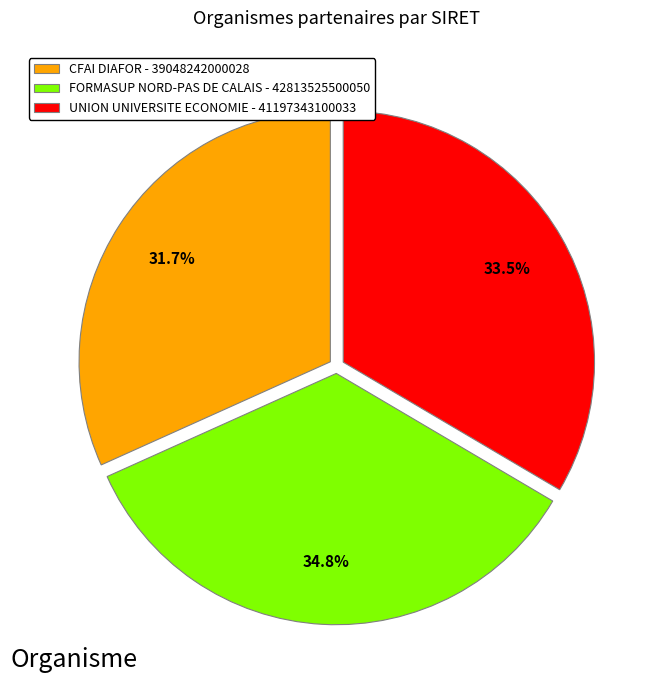

Rank the categories by value from lowest to highest.

CFAI DIAFOR, UNION UNIVERSITE ECONOMIE, FORMASUP NORD-PAS DE CALAIS